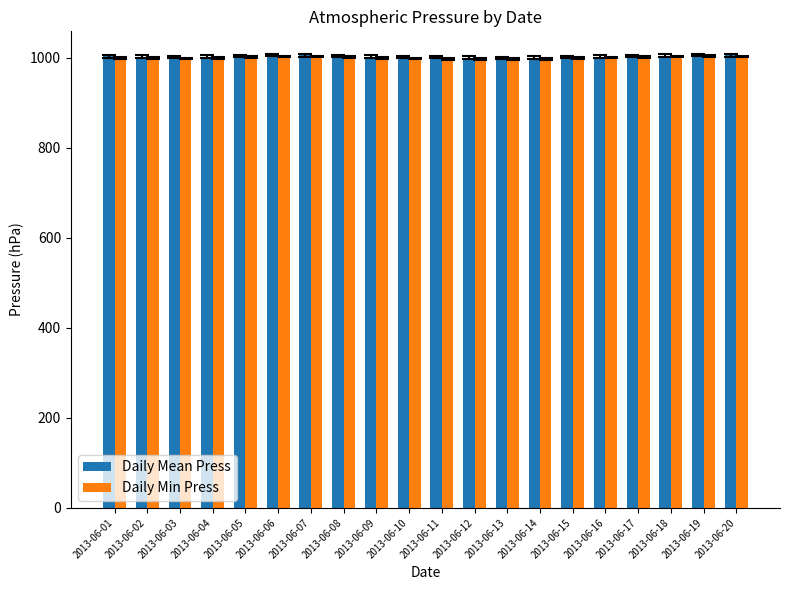

What is the difference between the maximum and minimum values in the Daily Min Press series?

7.0